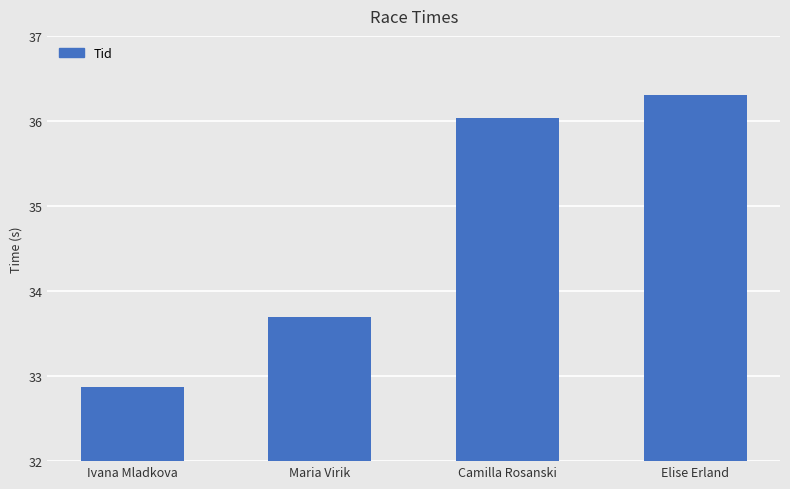

The chart shows a value of 44.0 at Ivana Mladkova. True or false?

False